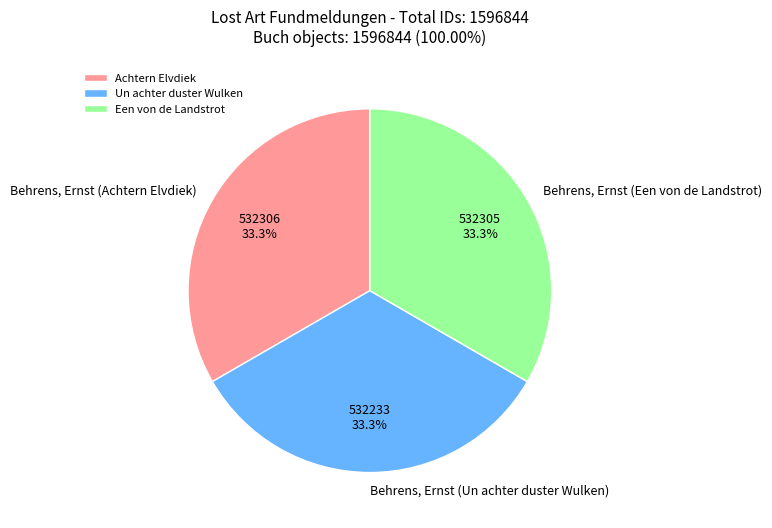

What percentage is the Behrens, Ernst (Een von de Landstrot) slice, to the nearest percent?

33%